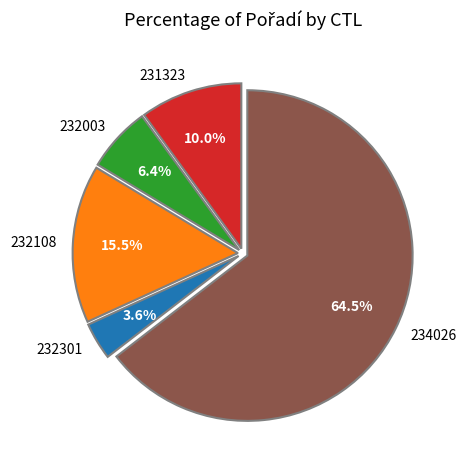

Count the number of slices in the pie.

5